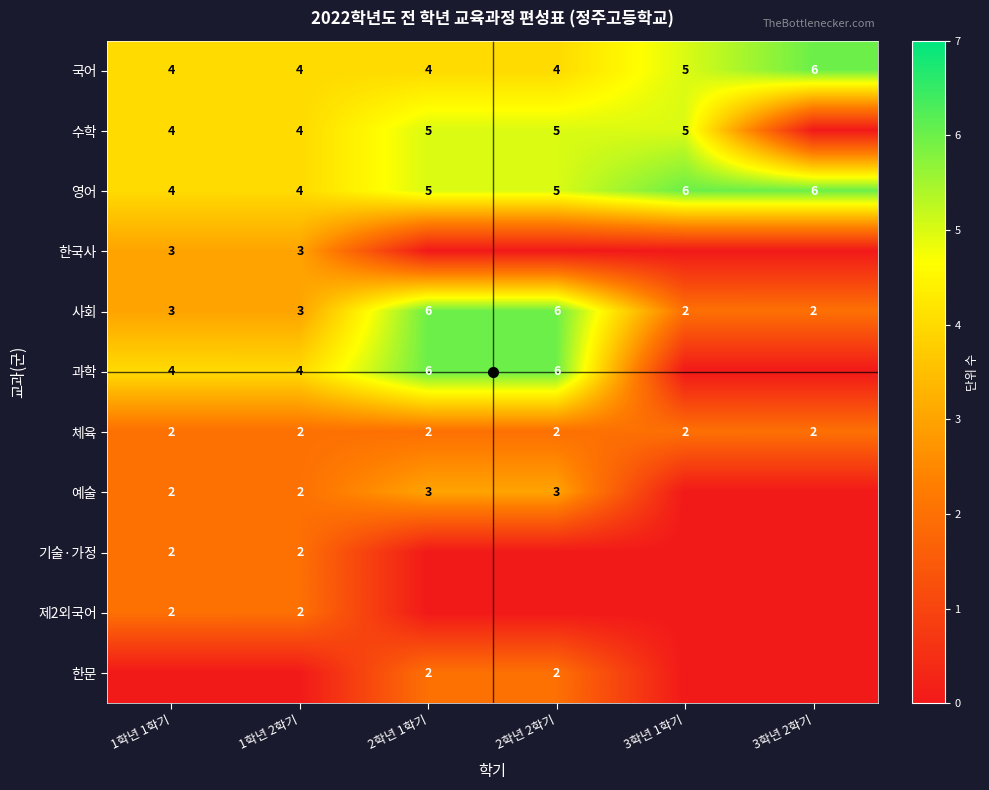

What is the total value across all series at 3학년 1학기?

20